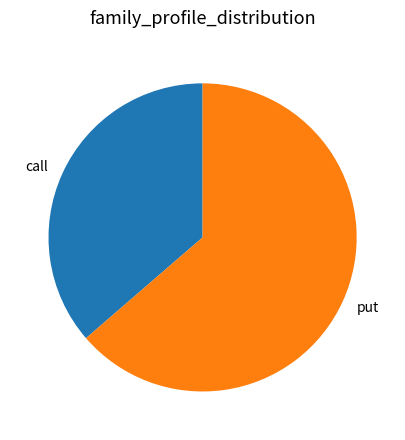

Is the sum of put and call greater than half?

Yes